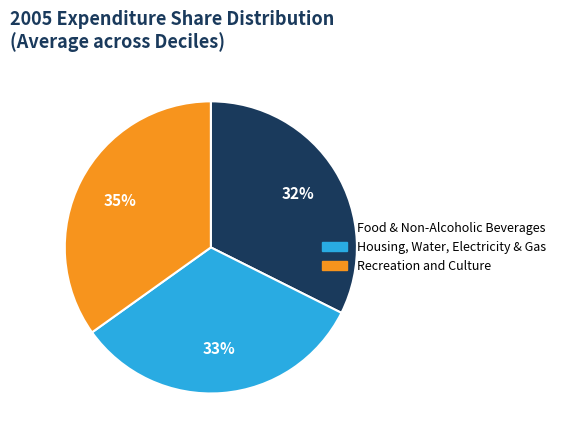

To the nearest percent, what is the average slice percentage?

33%